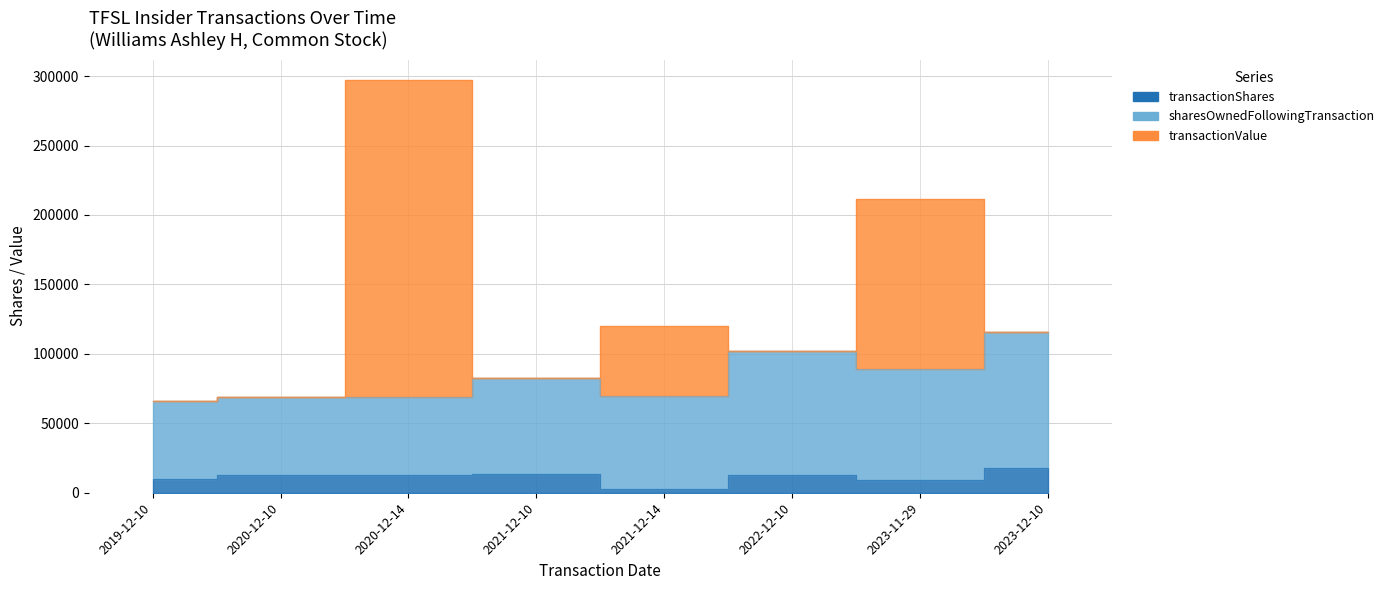

Which series has the widest spread of values?

transactionValue